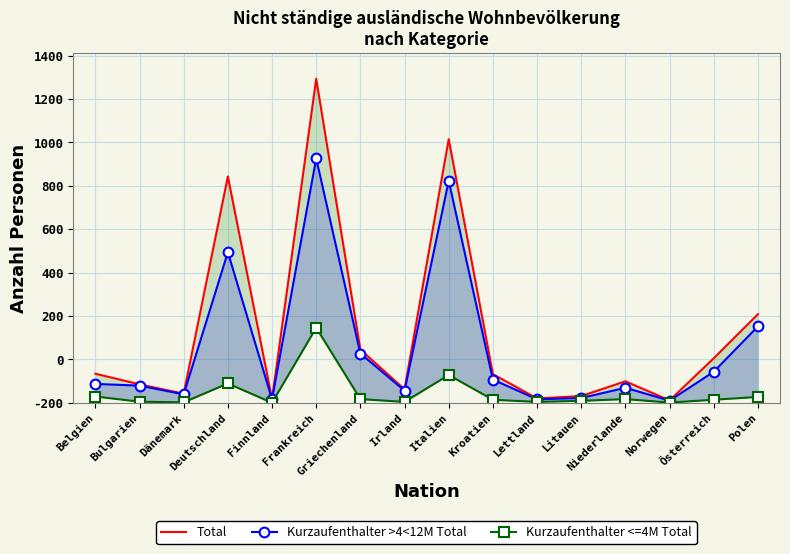

List the series in order of their peak value, lowest first.

Kurzaufenthalter <=4M Total, Kurzaufenthalter >4<12M Total, Total